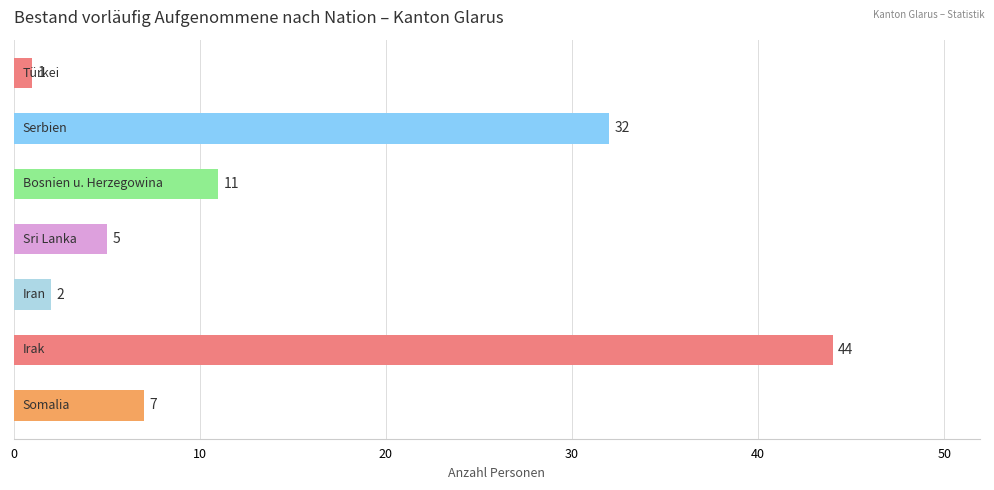

Reading top to bottom, what are all the values shown in this chart?

1	32	11	5	2	44	7